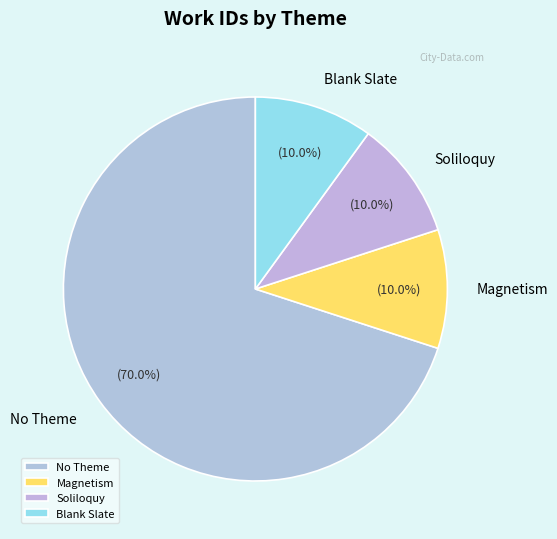

Which slice is the largest?

No Theme